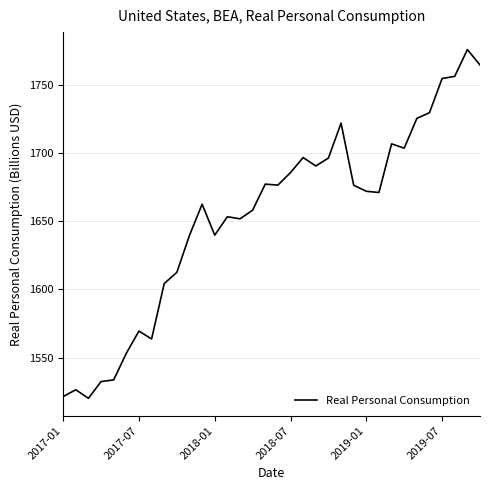

What is the difference between the maximum and minimum values?

255.8